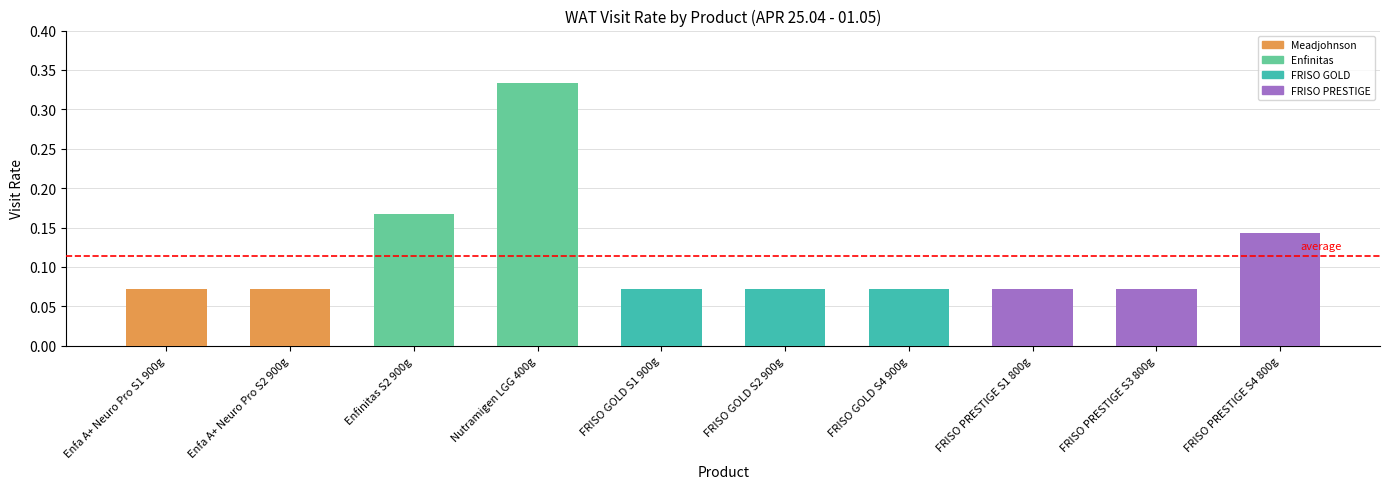

What is the sum of the values at Enfa A+ Neuro Pro S1 900g and Nutramigen LGG 400g?

0.4